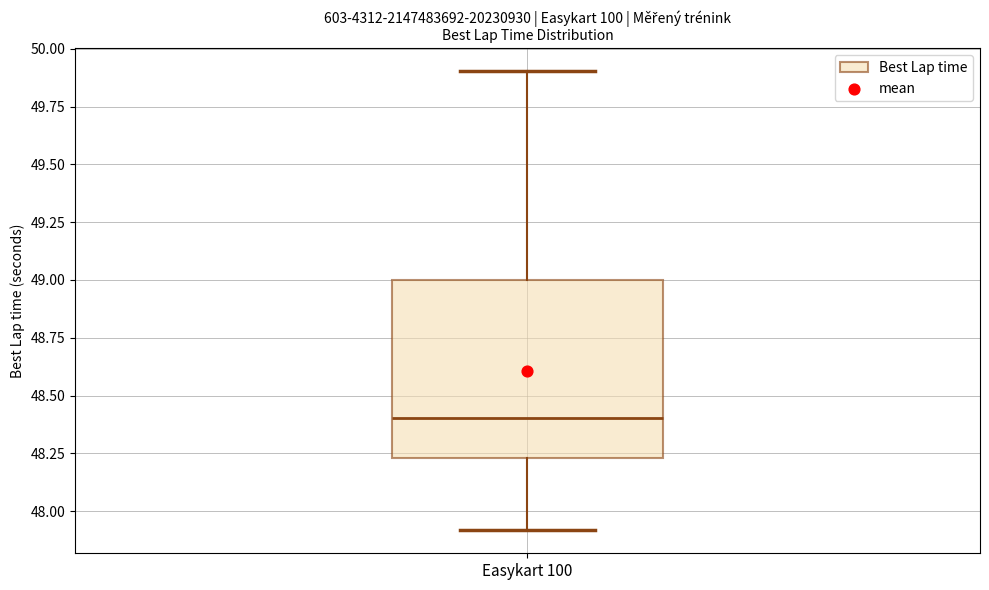

Read this box plot against the y-axis: the position of the median line, the range covered by the box, and the ends of both whiskers. The values are not printed on the chart, so give them approximately, as read against the axis.

median 48.40, box 48.25 to 49.00, whiskers 47.90 to 49.90